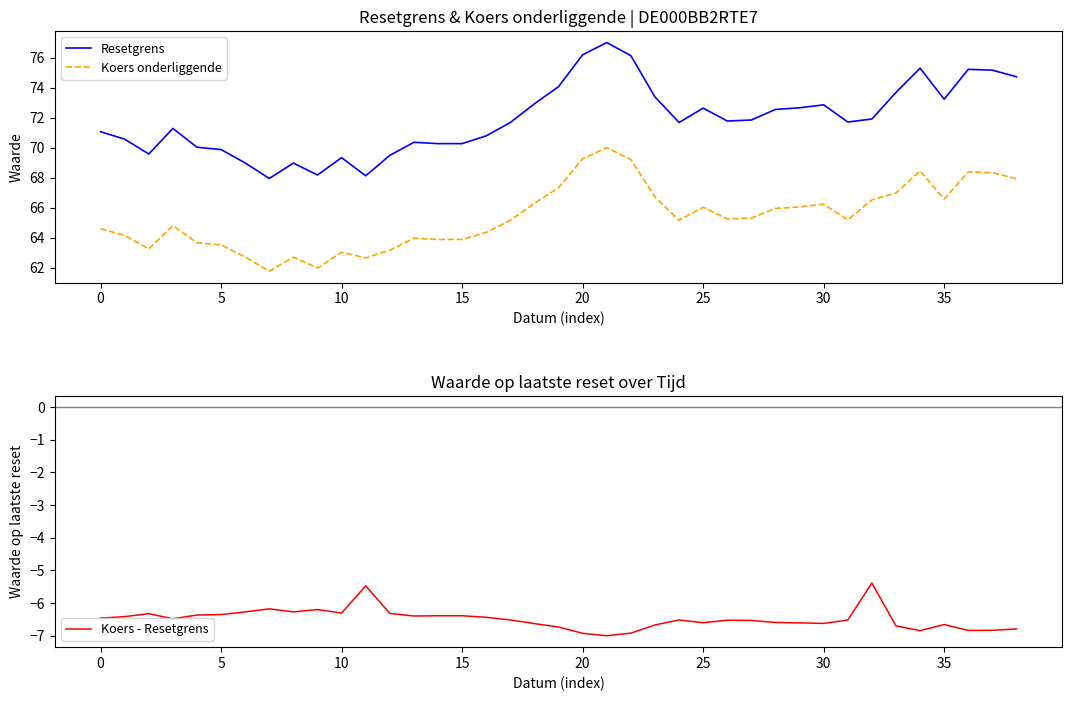

How many lines are shown in the chart?

3